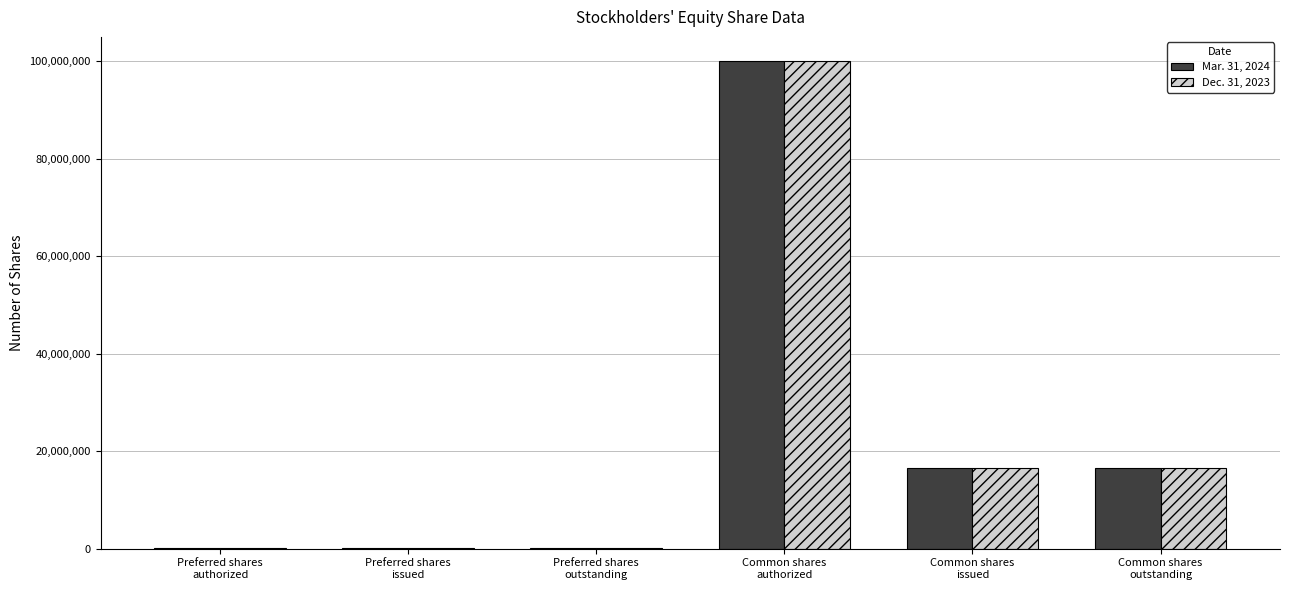

What is the maximum value shown in the chart?

100000000